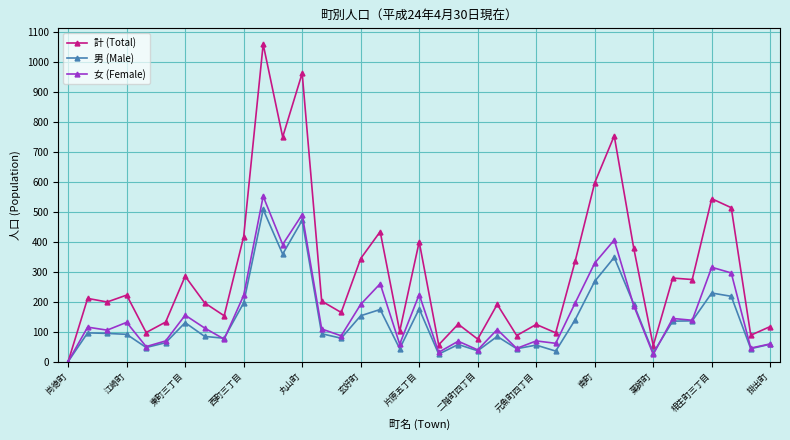

List the series in order of their peak value, highest first.

計 (Total), 女 (Female), 男 (Male)